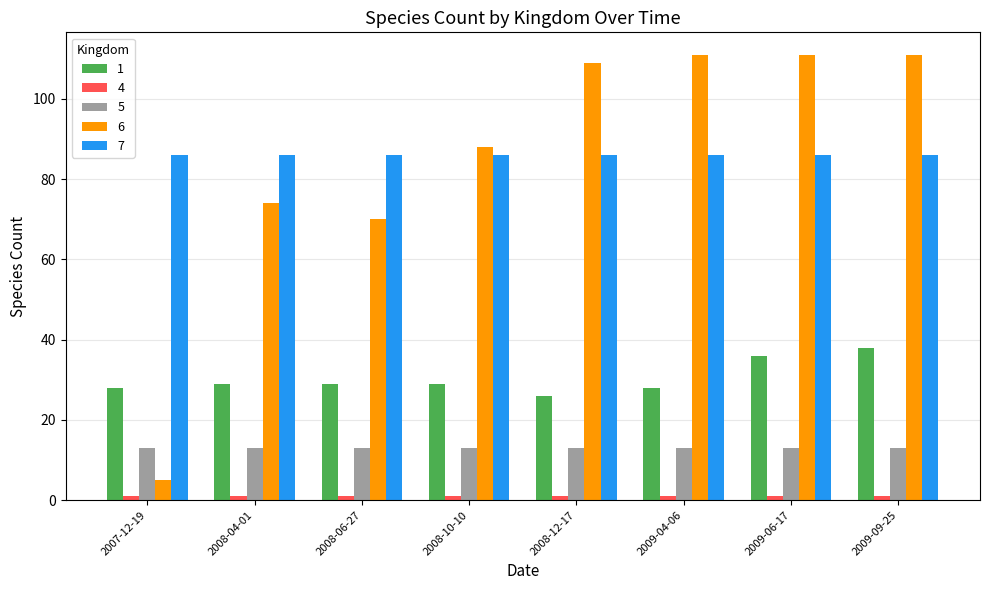

Is it true that 1 equals 25 at 2009-09-25?

False